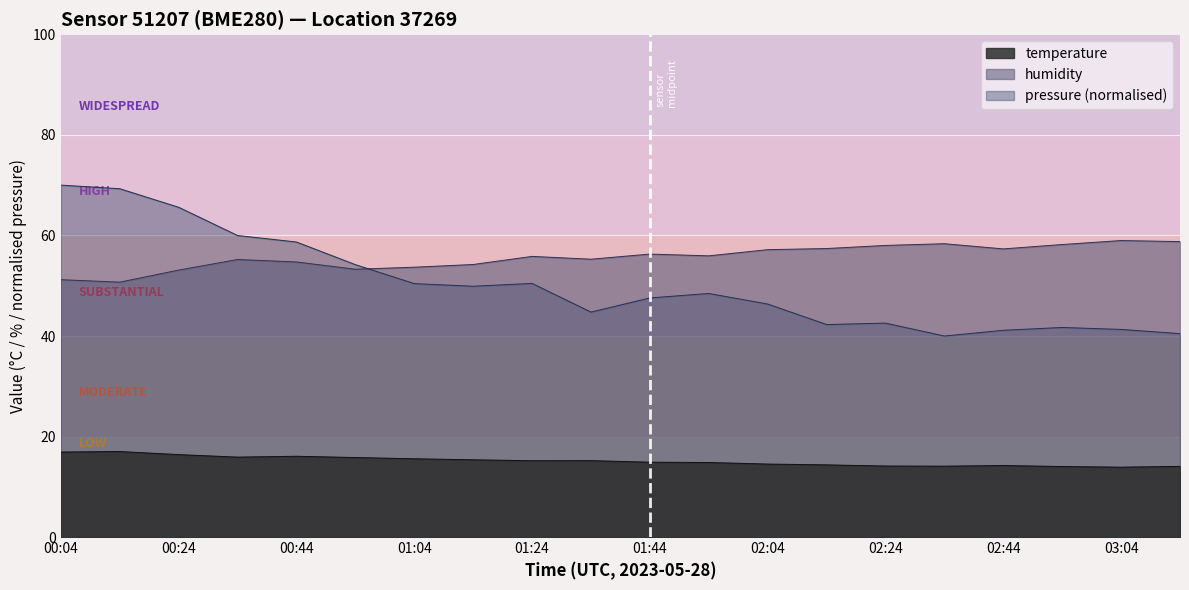

At 03:04, list the series in order from largest to smallest.

humidity, pressure (normalised), temperature